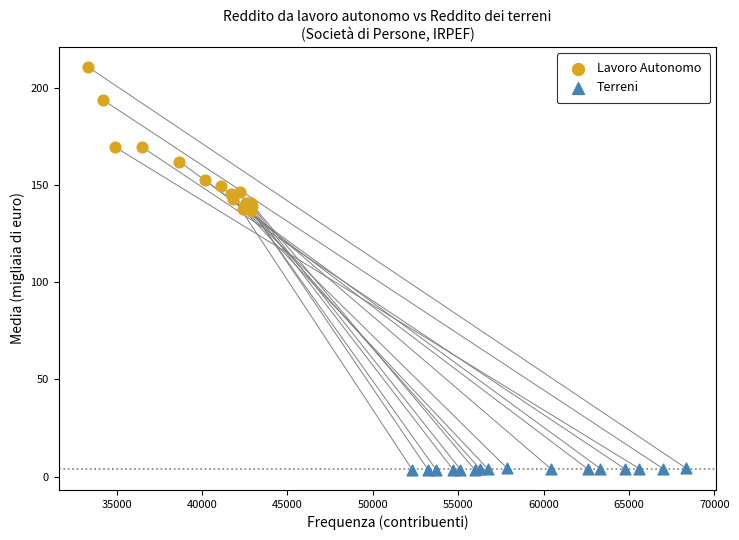

Which series reaches the minimum Y coordinate?

Terreni